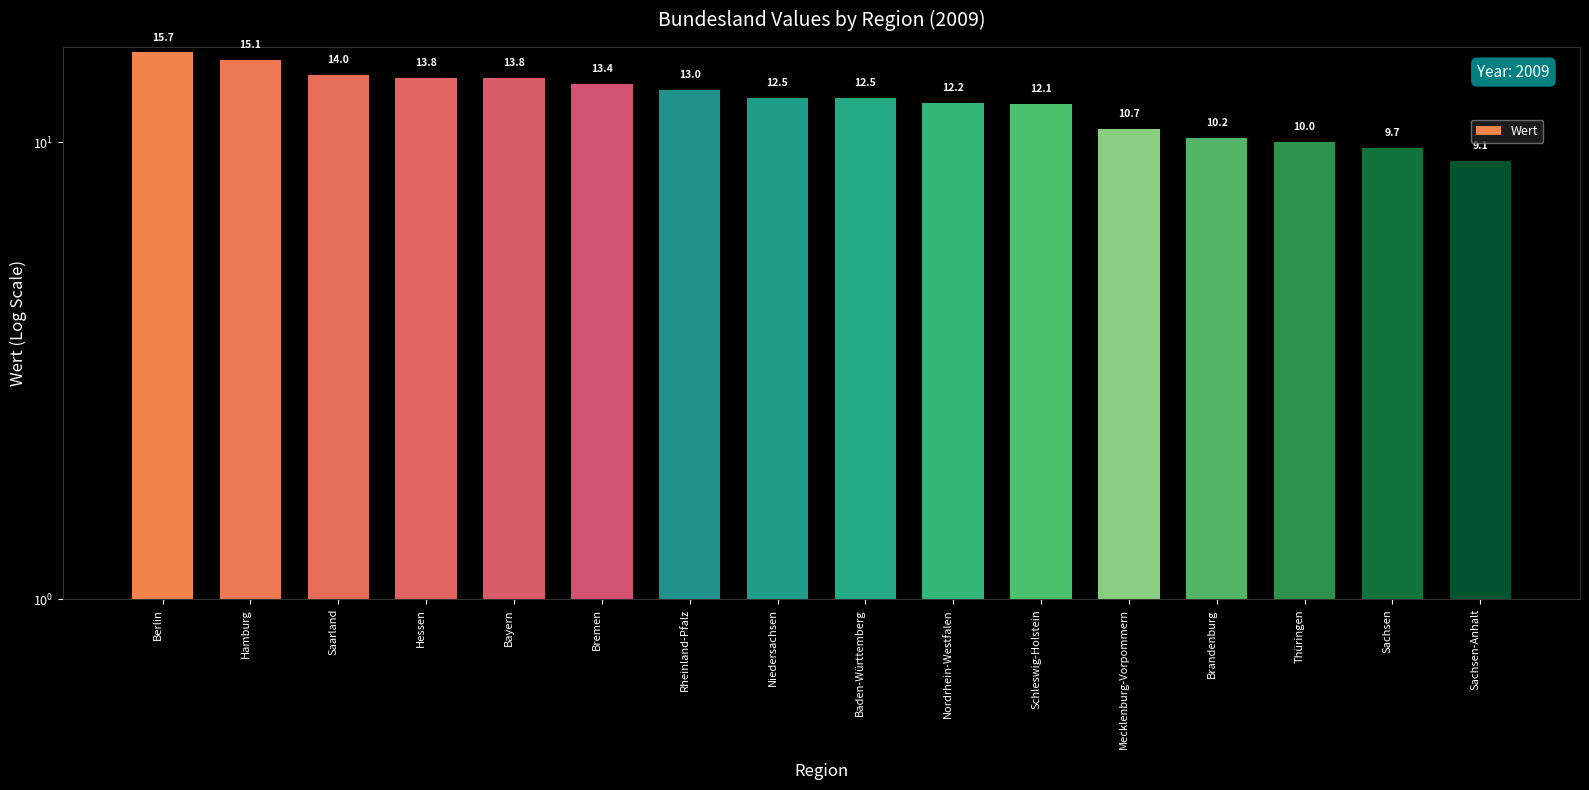

The chart shows a value of 5.4 at Berlin. True or false?

False